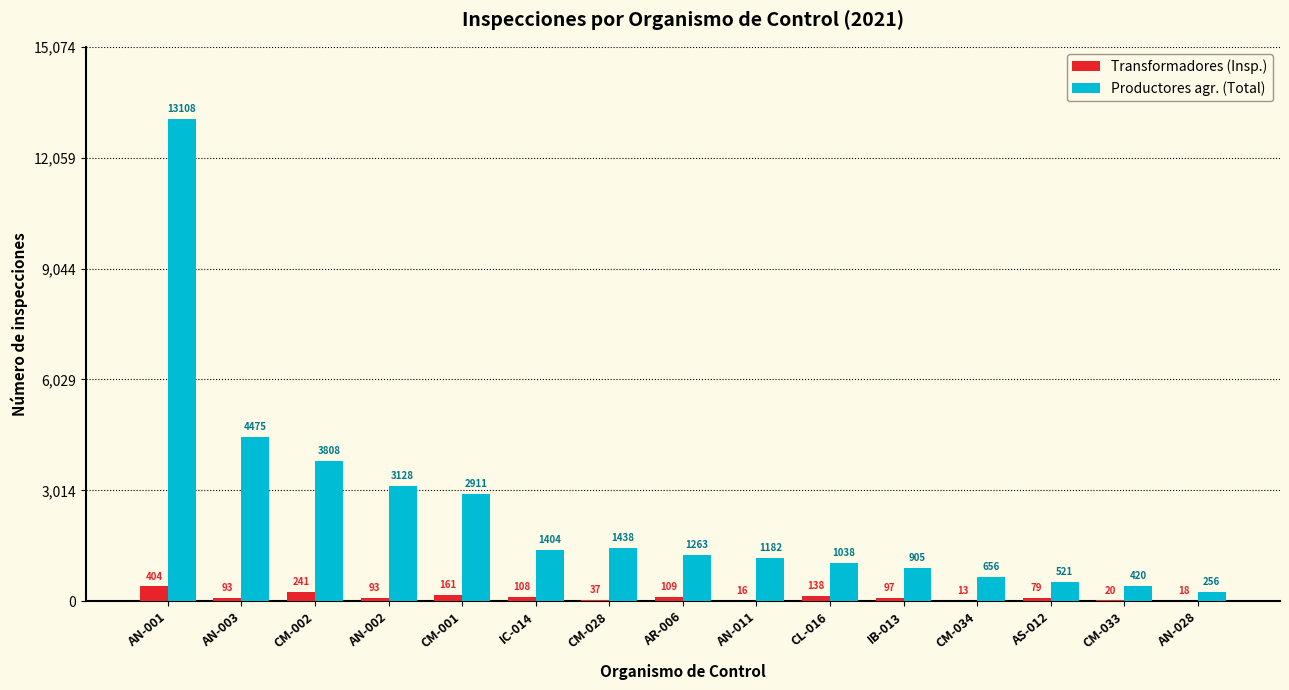

Reading left to right, transcribe all the data shown in this chart.

Transformadores (Insp.): AN-001=404	AN-003=93	CM-002=241	AN-002=93	CM-001=161	IC-014=108	CM-028=37	AR-006=109	AN-011=16	CL-016=138	IB-013=97	CM-034=13	AS-012=79	CM-033=20	AN-028=18
Productores agr. (Total): AN-001=13108	AN-003=4475	CM-002=3808	AN-002=3128	CM-001=2911	IC-014=1404	CM-028=1438	AR-006=1263	AN-011=1182	CL-016=1038	IB-013=905	CM-034=656	AS-012=521	CM-033=420	AN-028=256